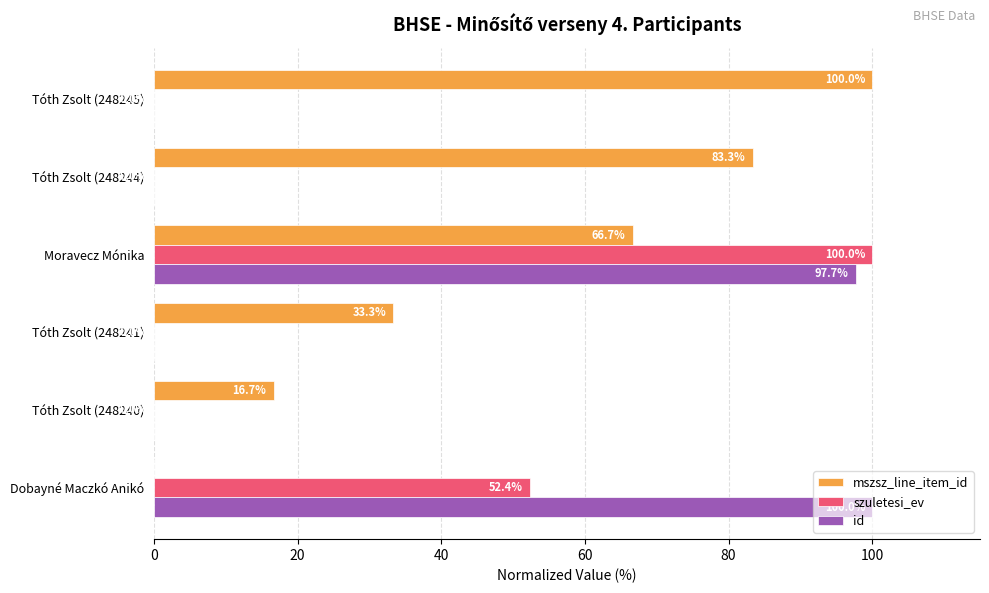

At which label is id closest to 50?

Moravecz Mónika